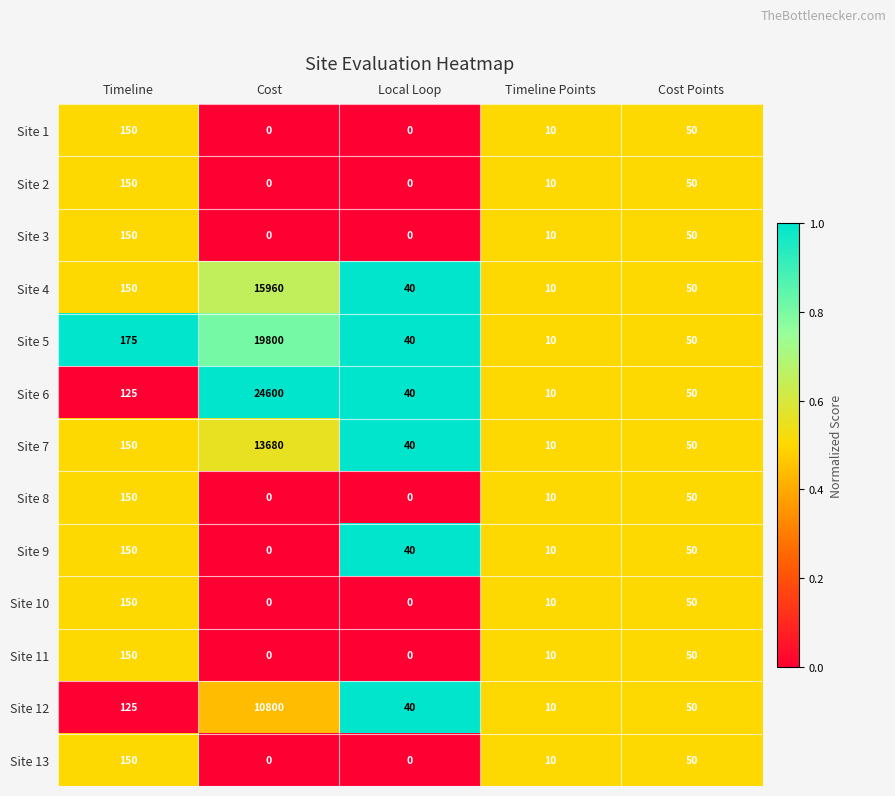

What is the maximum value for Site 4?

15960